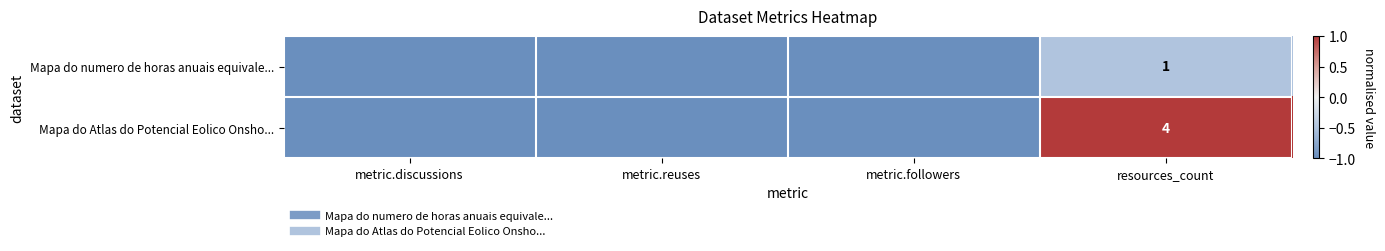

True or false: Mapa do Atlas do Potencial Eolico Onsho... has a value of 1.0 at resources_count.

True